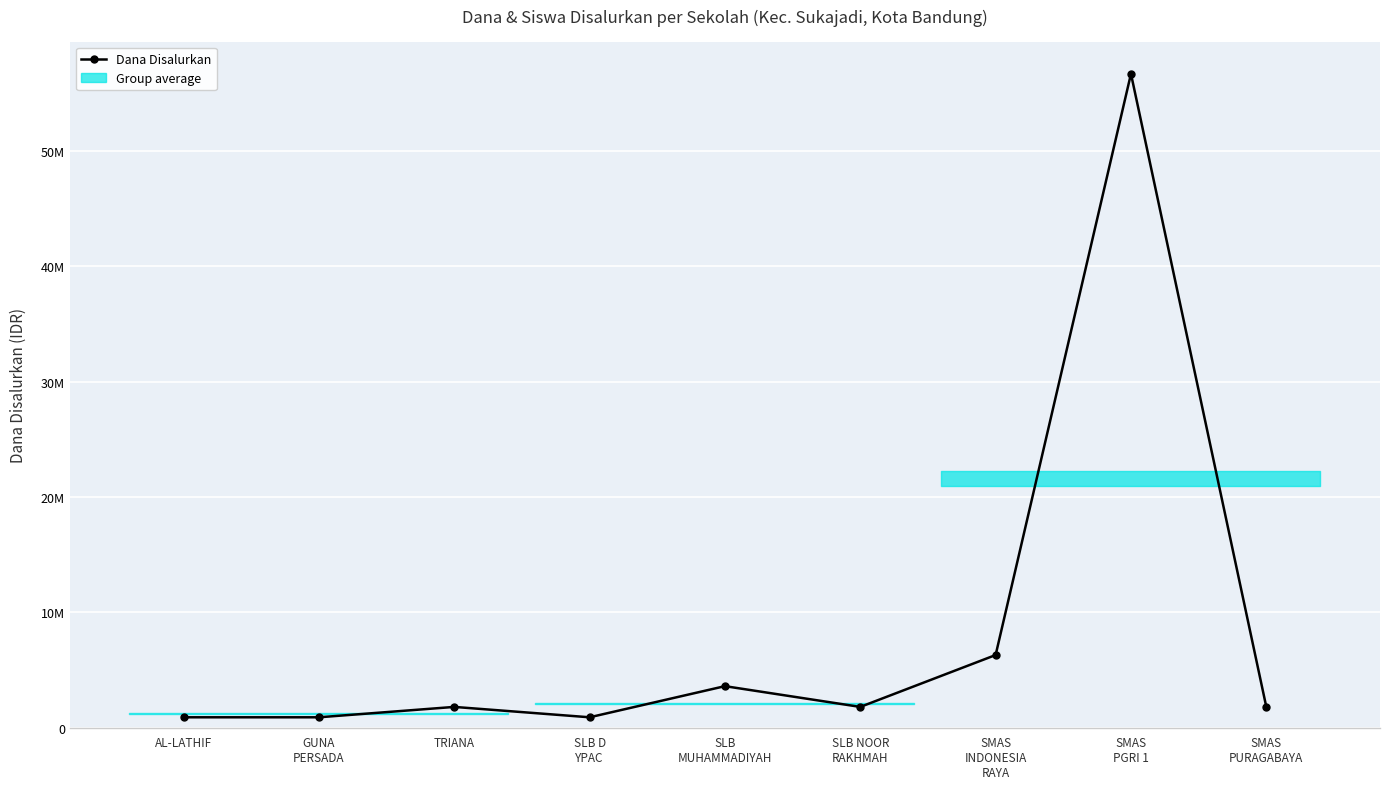

What is the sum of all values?

74700000